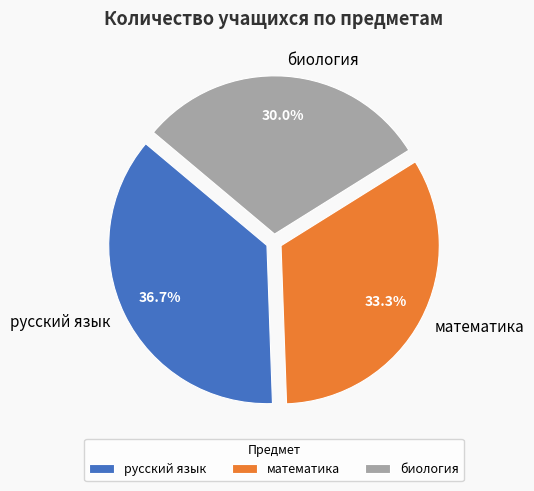

To the nearest percent, what percentage of the pie is биология?

30%